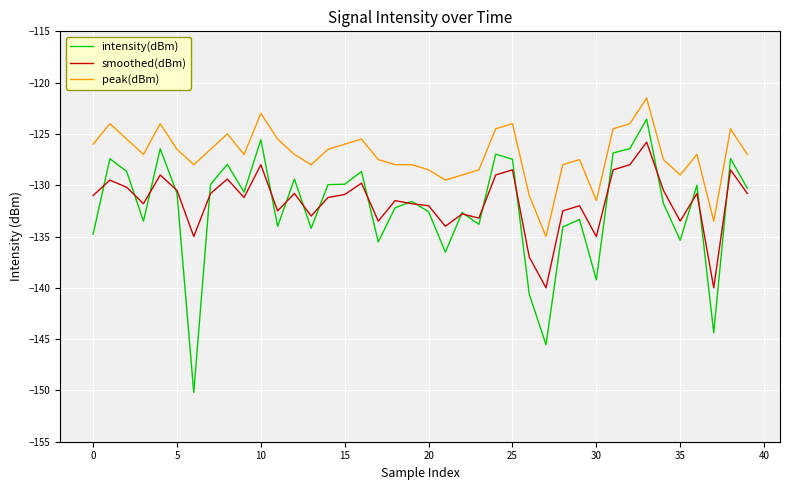

What is the maximum value shown in the chart?

-121.5